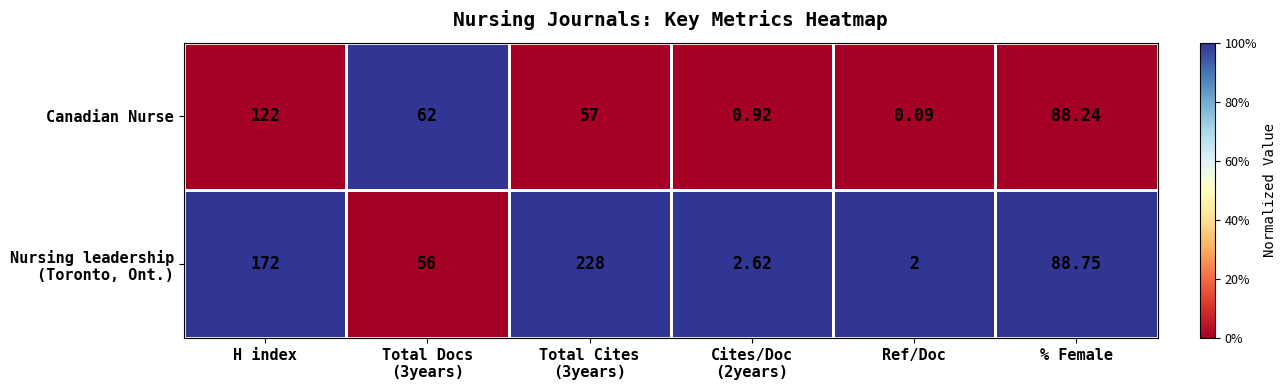

How many categories are shown in the chart?

6